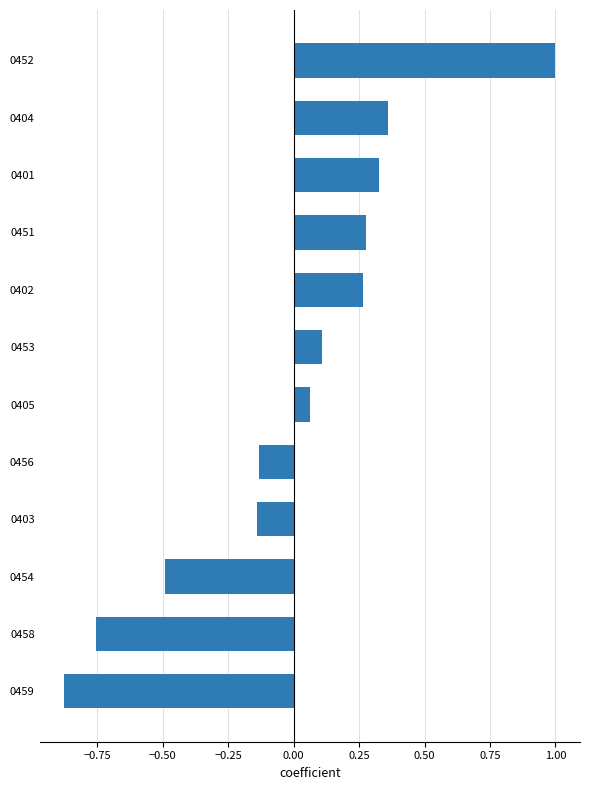

Are the bars horizontal?

Yes